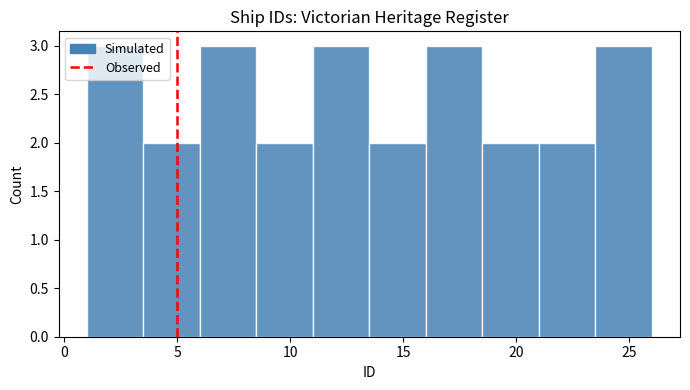

Reading left to right, list every bar in this chart as the range it spans on the x-axis followed by its height. The values are not printed on the chart, so give them approximately, as read against the axis.

1.0 to 3.5: 3
3.5 to 6.0: 2
6.0 to 8.5: 3
8.5 to 11.0: 2
11.0 to 13.5: 3
13.5 to 16.0: 2
16.0 to 18.5: 3
18.5 to 21.0: 2
21.0 to 23.5: 2
23.5 to 26.0: 3